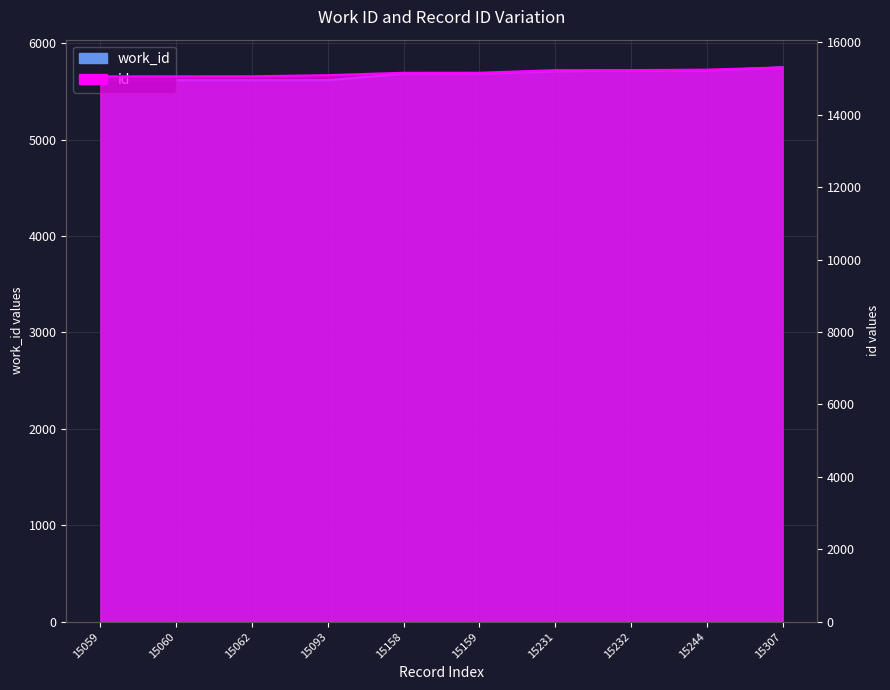

How many values in the id series are below 15159?

5